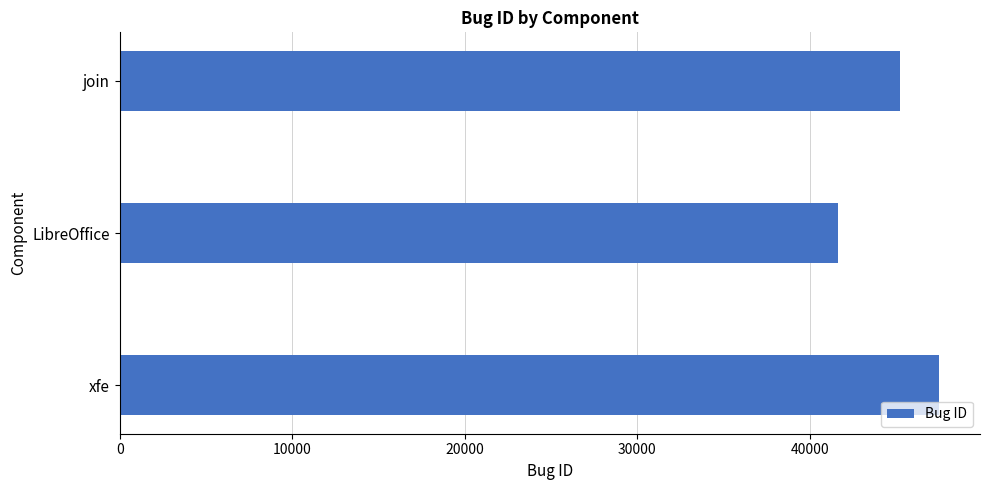

Which has a higher value, xfe or join?

xfe